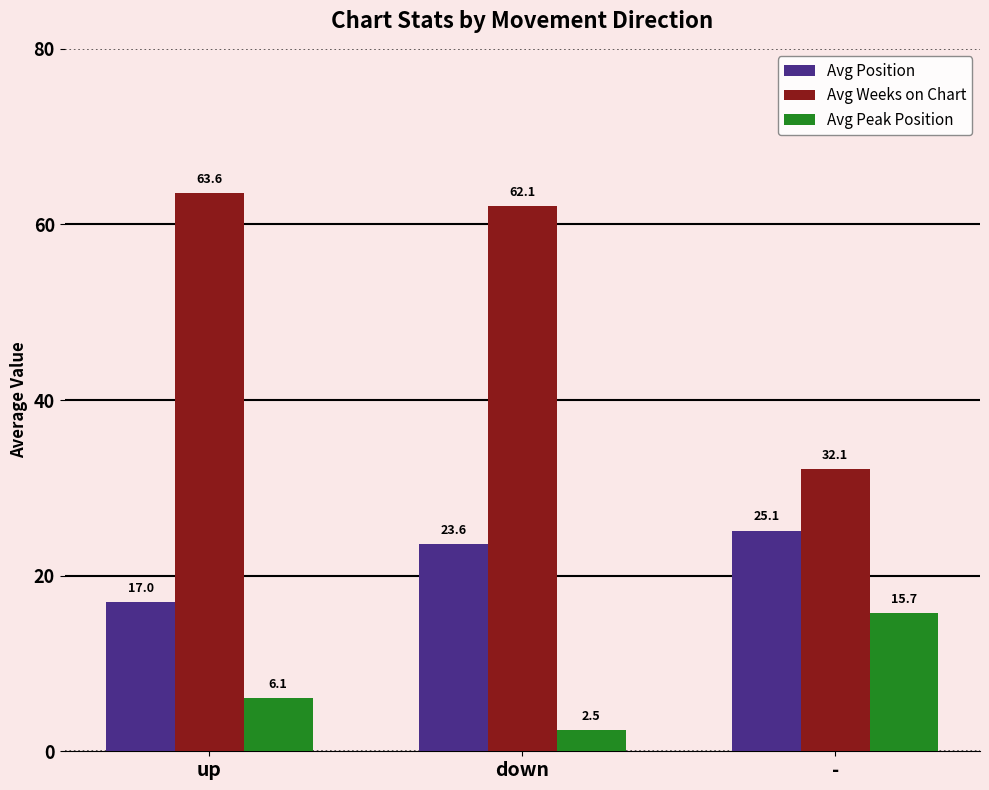

Reading left to right, what are all the values shown in this chart?

Avg Position: 17.0	23.6	25.1
Avg Weeks on Chart: 63.6	62.1	32.1
Avg Peak Position: 6.1	2.5	15.7